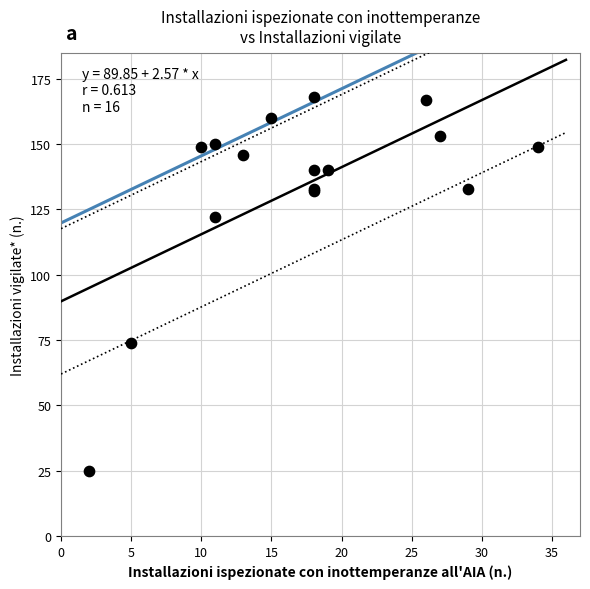

What Y value in the scatter plot is closest to 96?

74